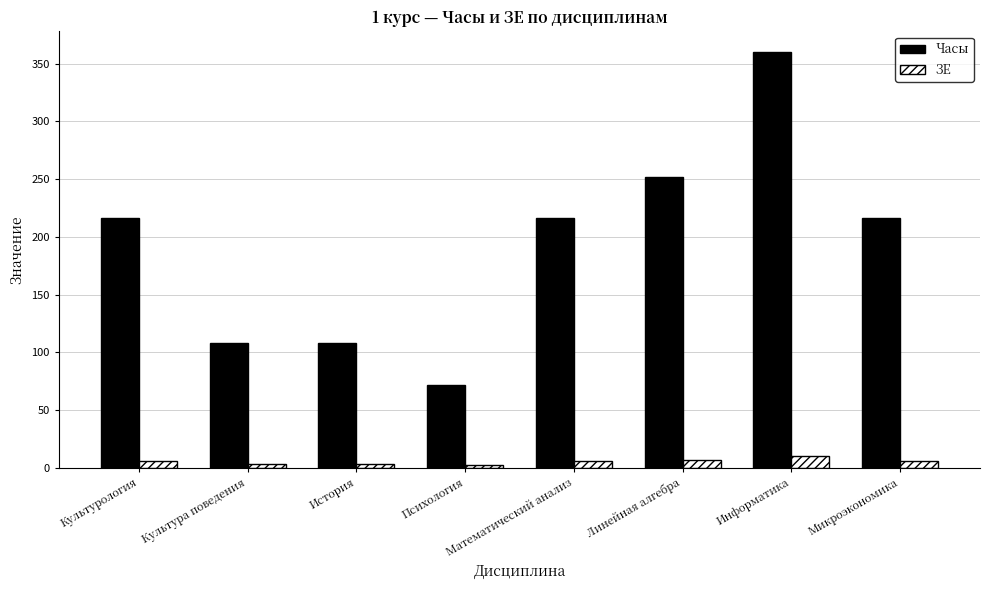

What is the difference between the Часы values at Психология and Линейная алгебра?

180